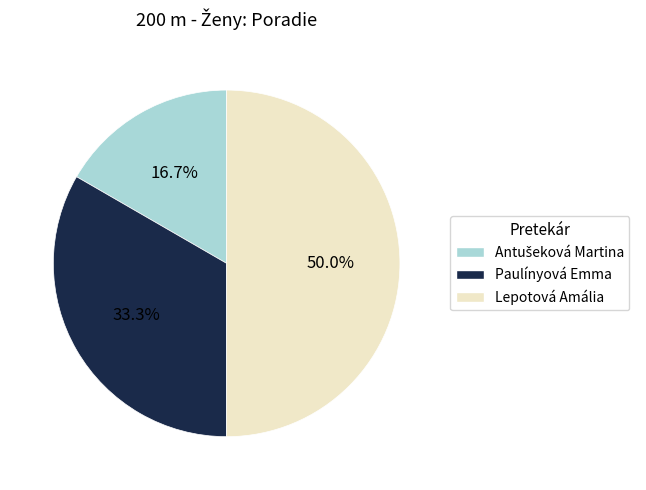

What is the largest slice in the pie chart?

Lepotová Amália